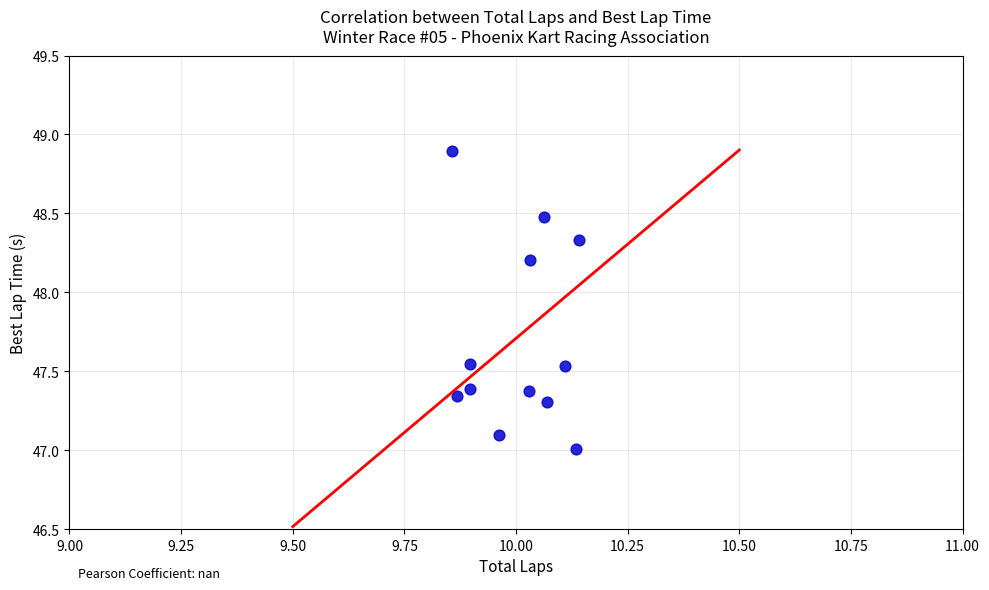

What is the range of Y values (max minus min)?

1.9